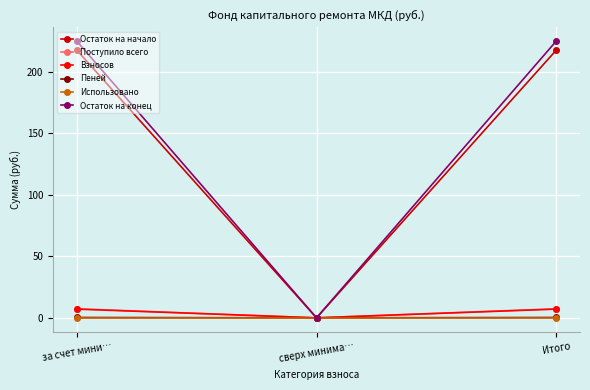

What position from the right is сверх минима…?

2